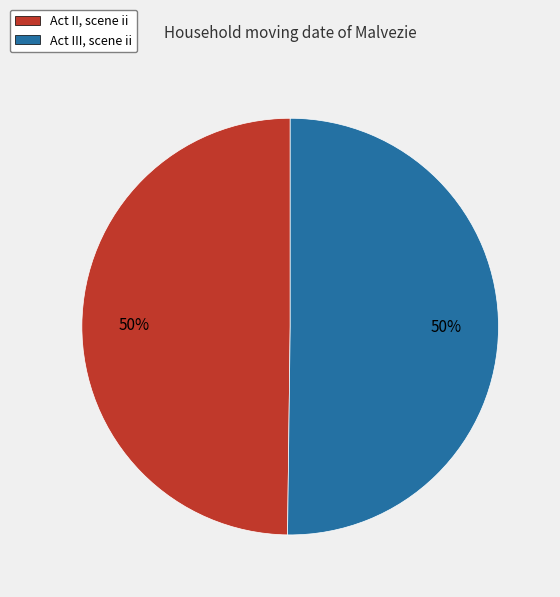

To the nearest percent, what is the combined percentage of Act III, scene ii and Act II, scene ii?

100%